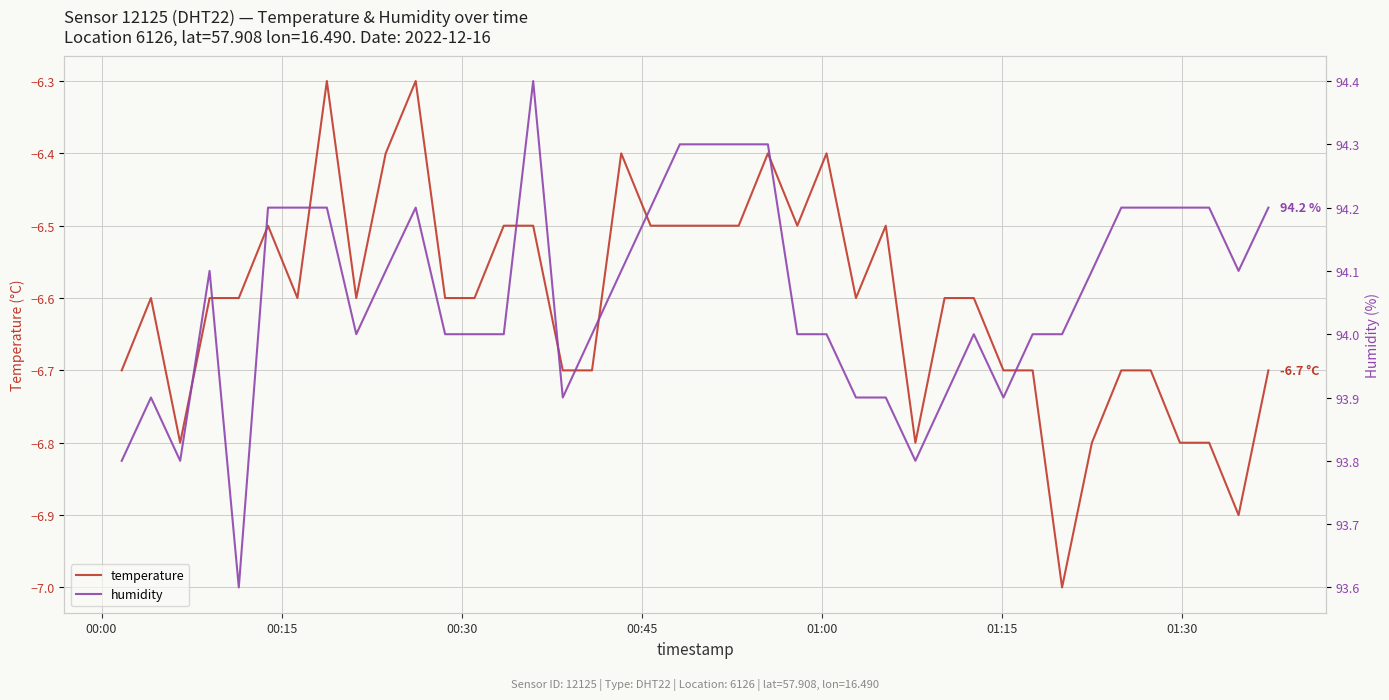

What is the sum of all temperature values?

-264.2